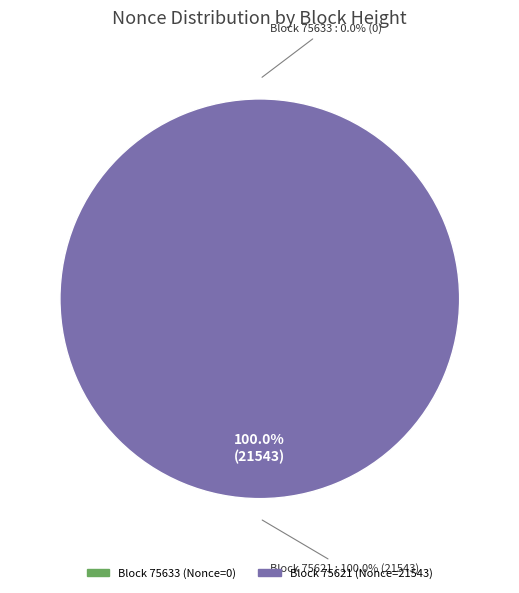

Rank the categories by value from lowest to highest.

75633, 75621